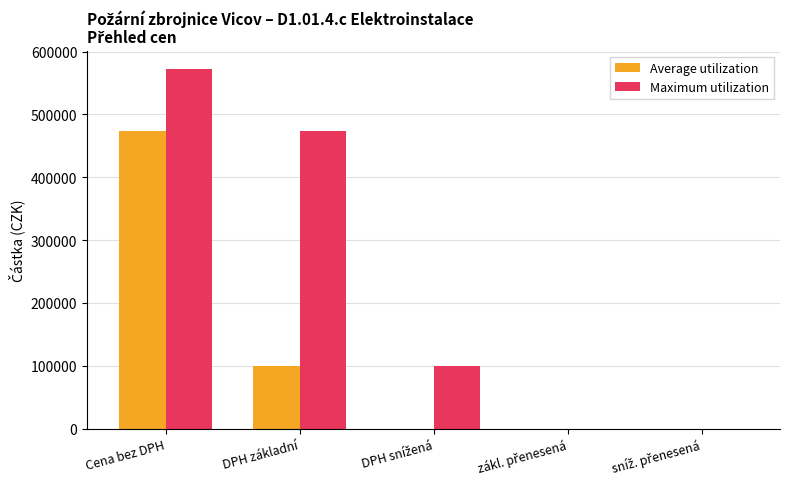

What is the sum of all Maximum utilization values?

1145804.7